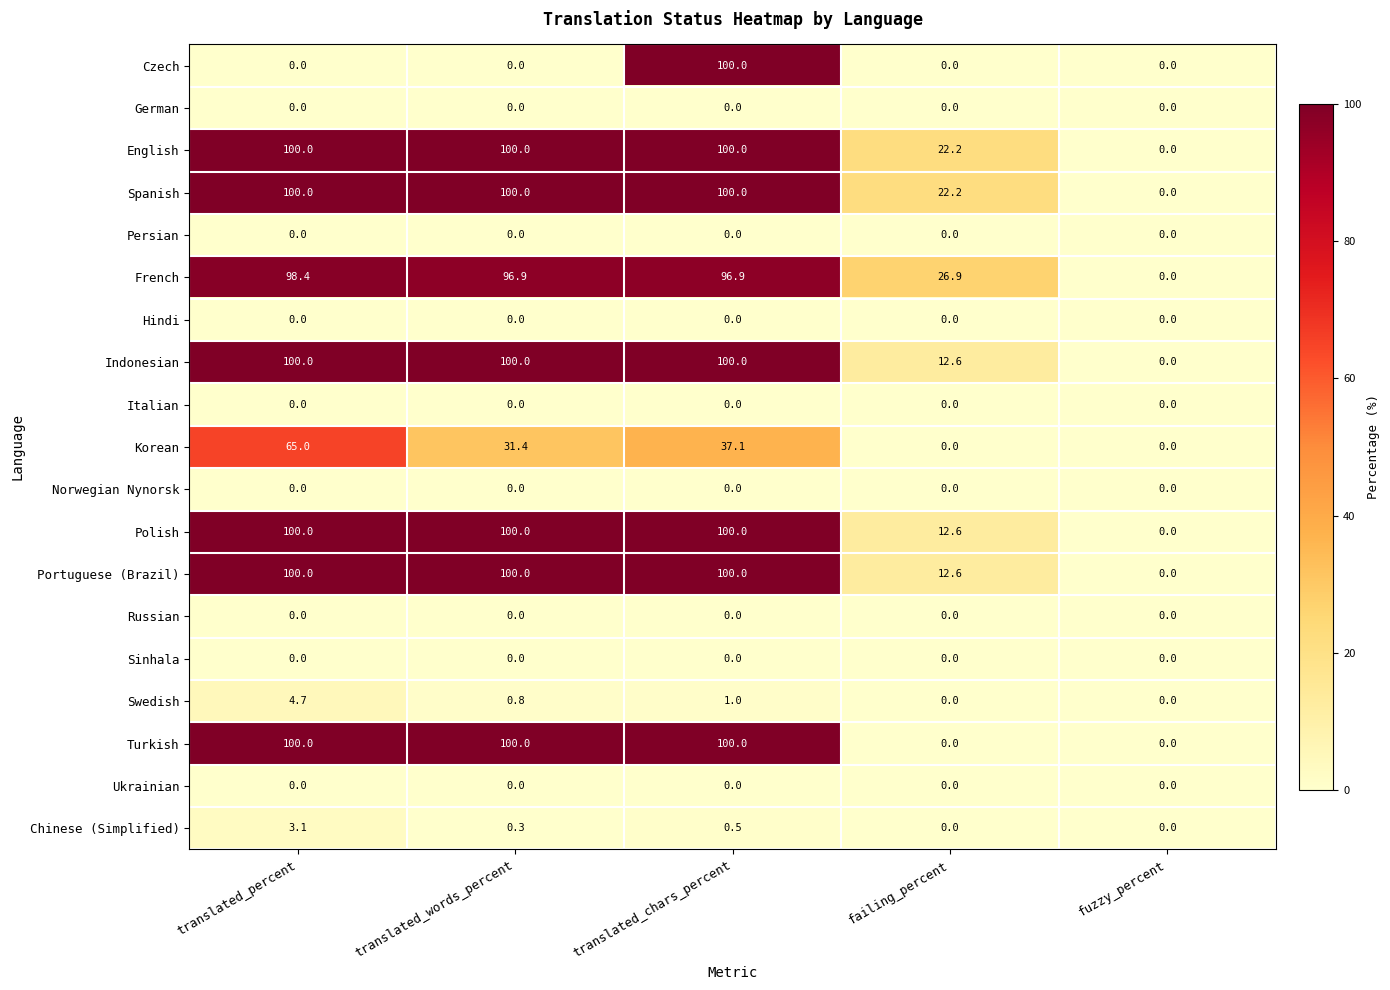

At which category is the sum across all series the highest?

translated_chars_percent